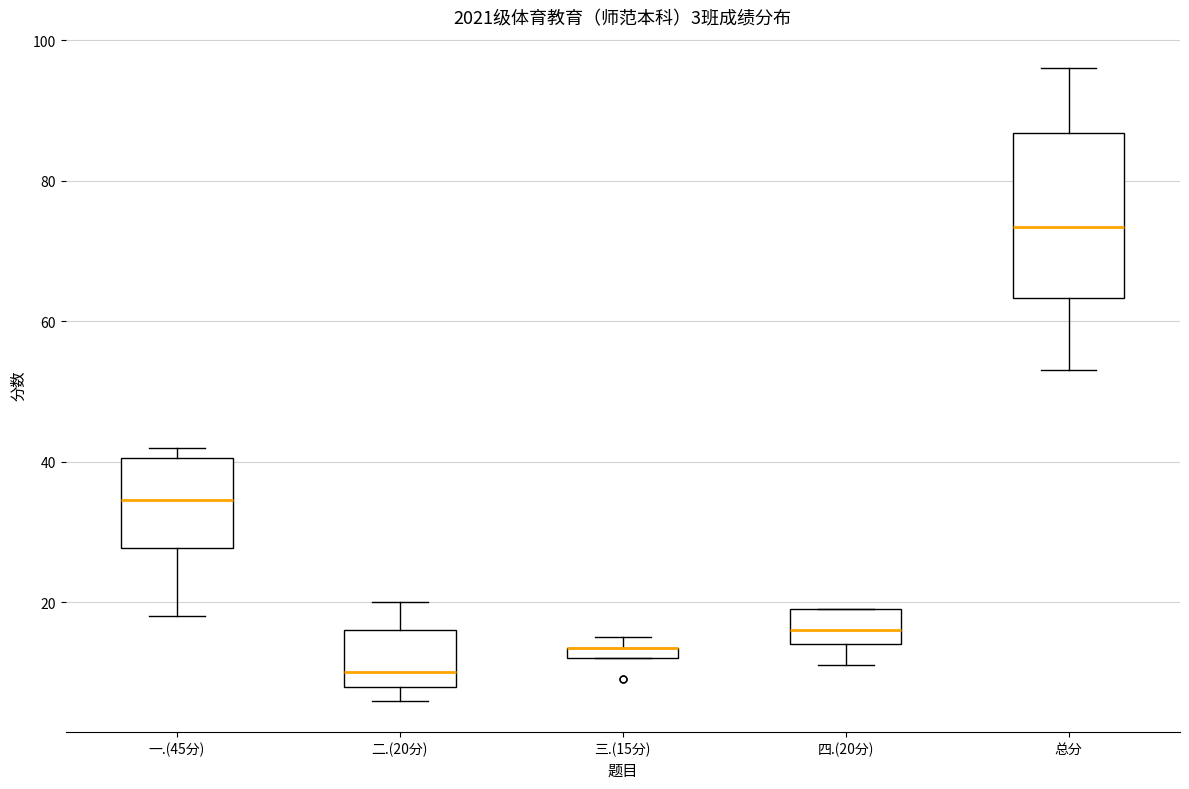

Which box is the tallest, from its lower edge to its upper edge?

总分